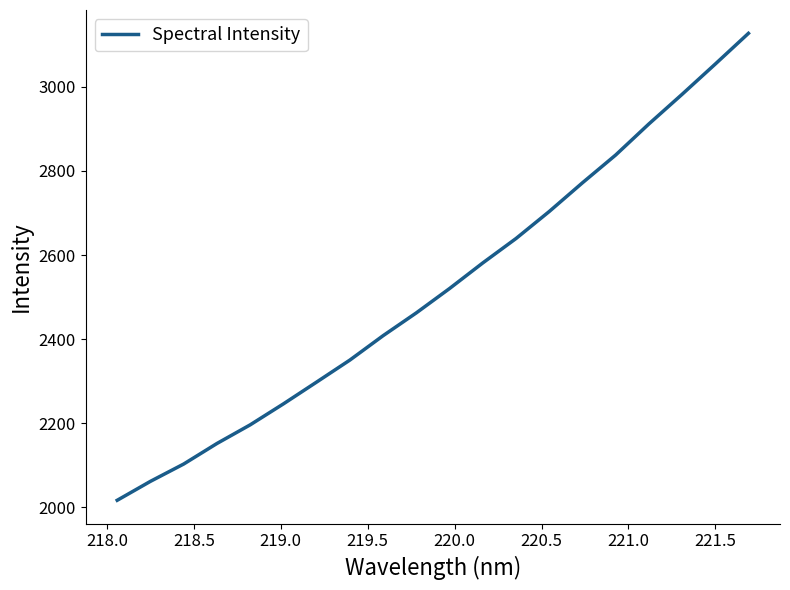

What is the smallest value displayed?

2017.1